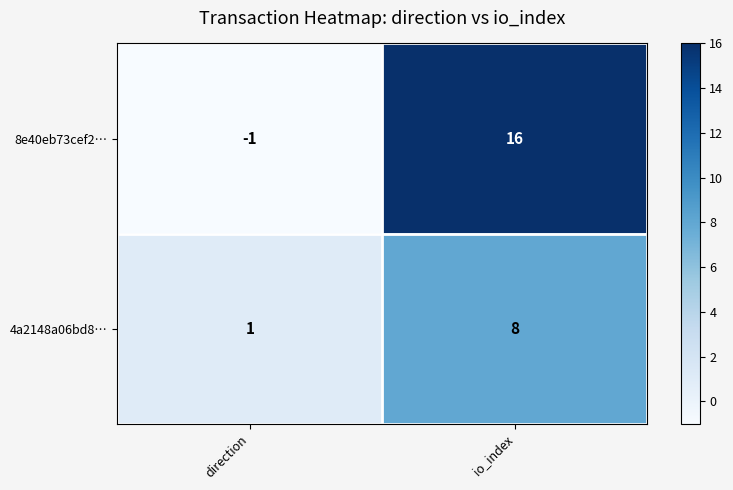

The 4a2148a06bd8… series shows 5 at io_index. True or false?

False